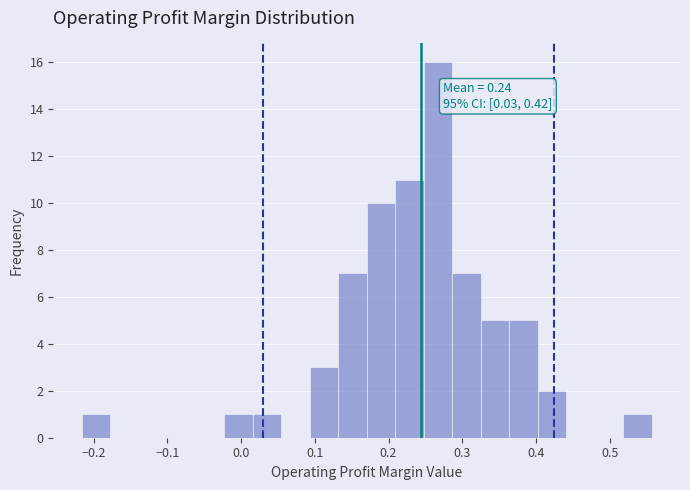

Read against the x-axis, roughly where is the centre of the tallest bar?

0.27